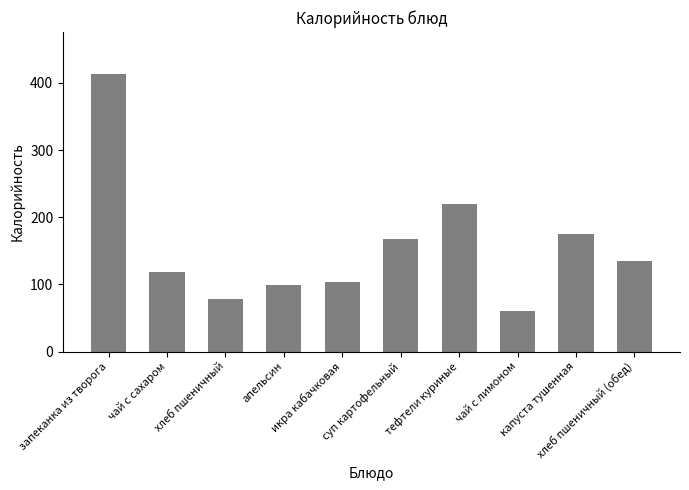

What is the approximate value at тефтели куриные?

219.1